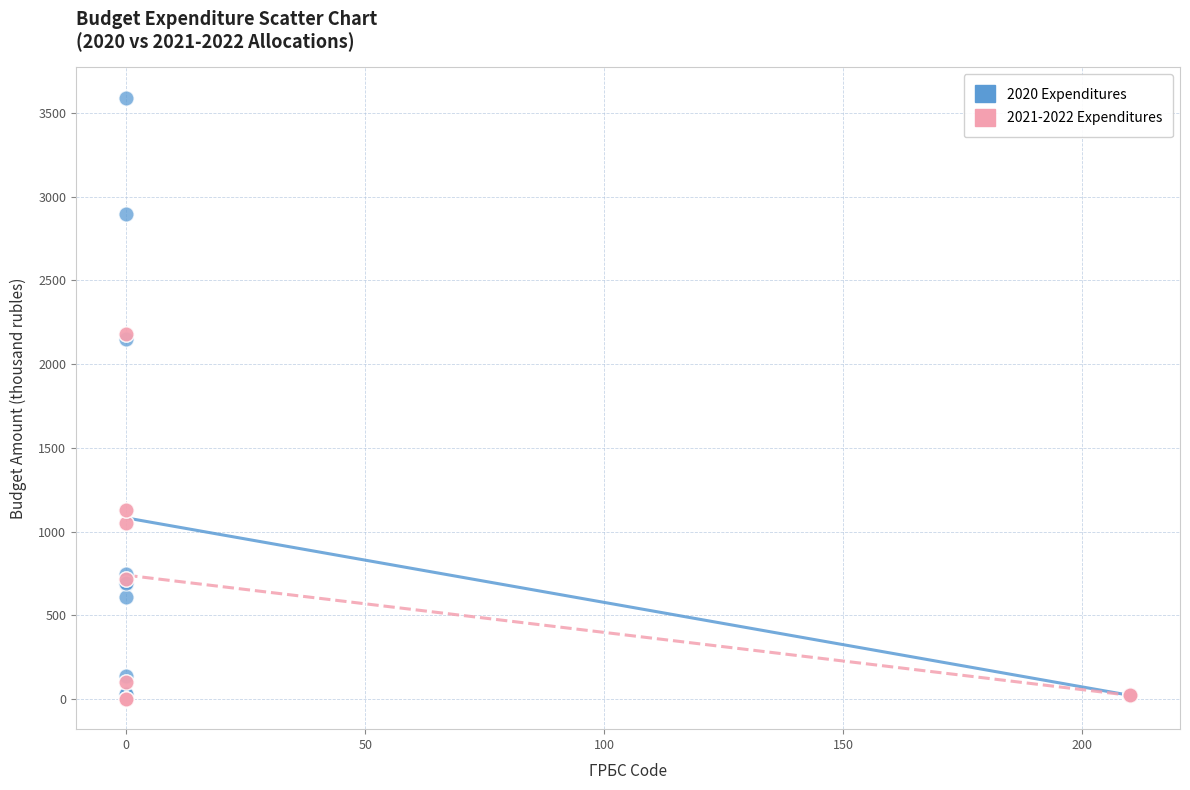

What are all the series names shown in the legend?

2020 Expenditures, 2021-2022 Expenditures